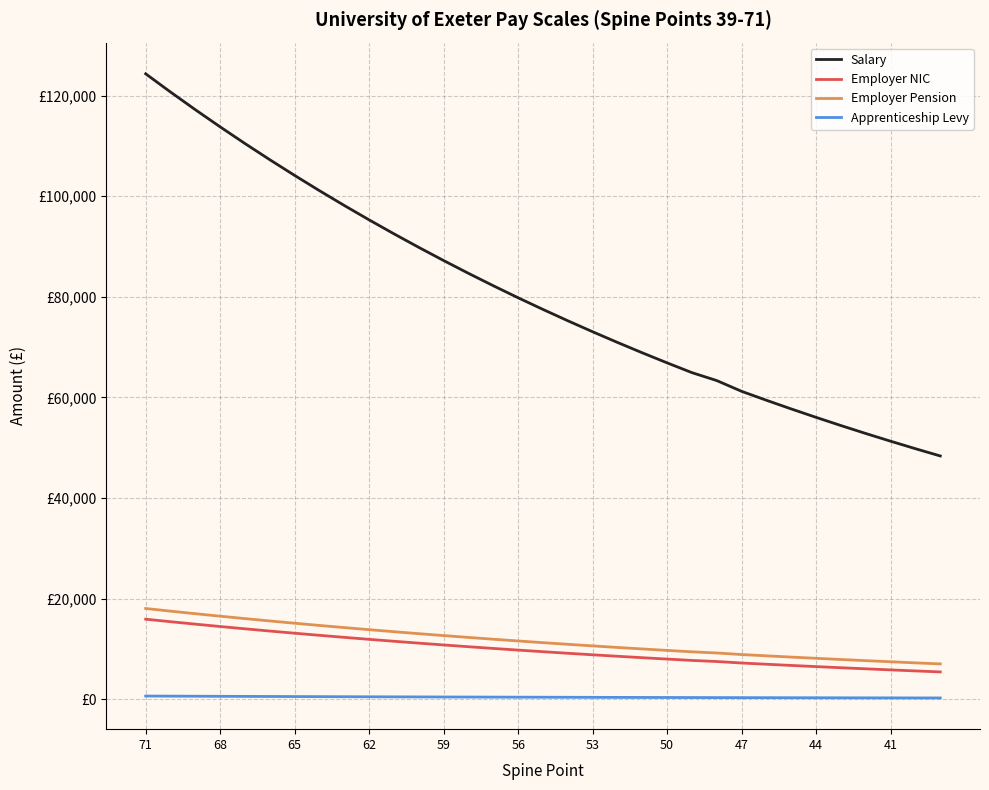

Does the chart have visible grid lines?

Yes